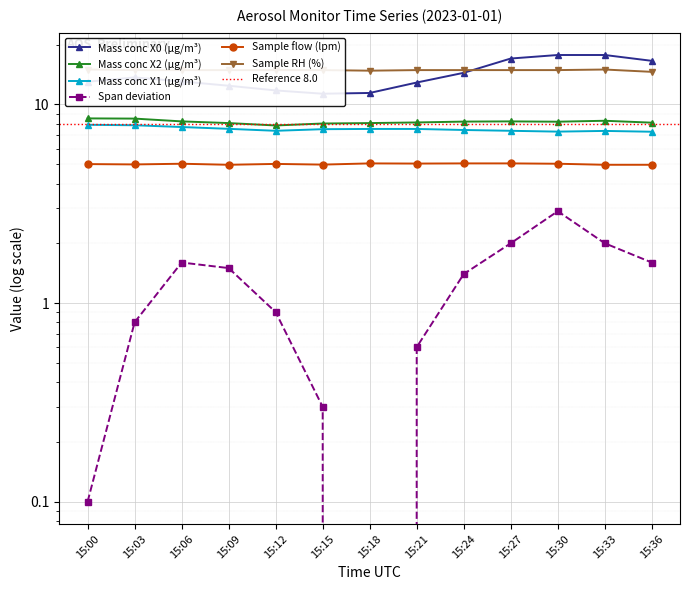

The value of Sample RH (%) at 15:21 is 22.5. True or false?

False